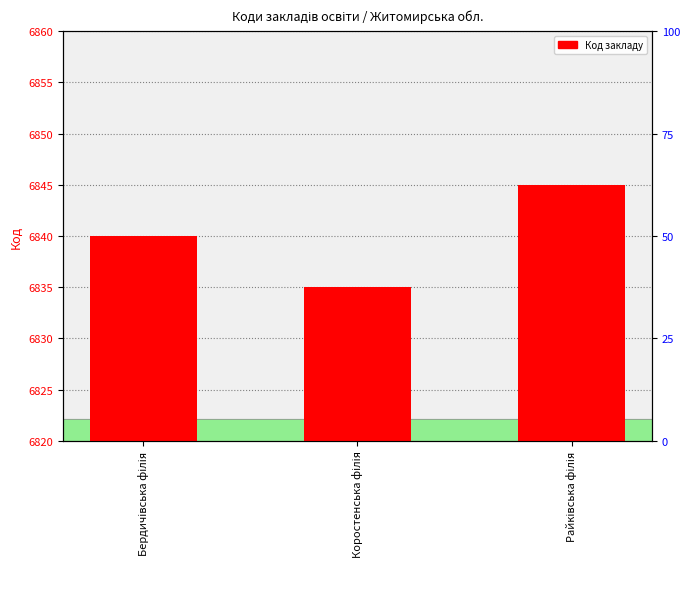

The value at Райківська філія is 9341. True or false?

False